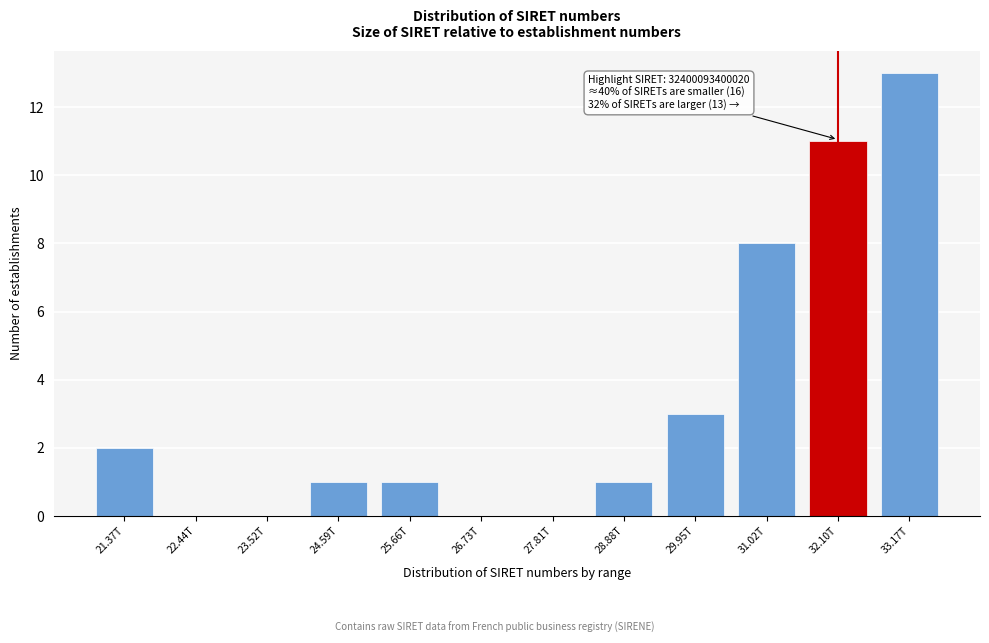

Reading left to right, transcribe all the data shown in this chart.

21.37T=2	22.44T=0	23.52T=0	24.59T=1	25.66T=1	26.73T=0	27.81T=0	28.88T=1	29.95T=3	31.02T=8	32.10T=11	33.17T=13